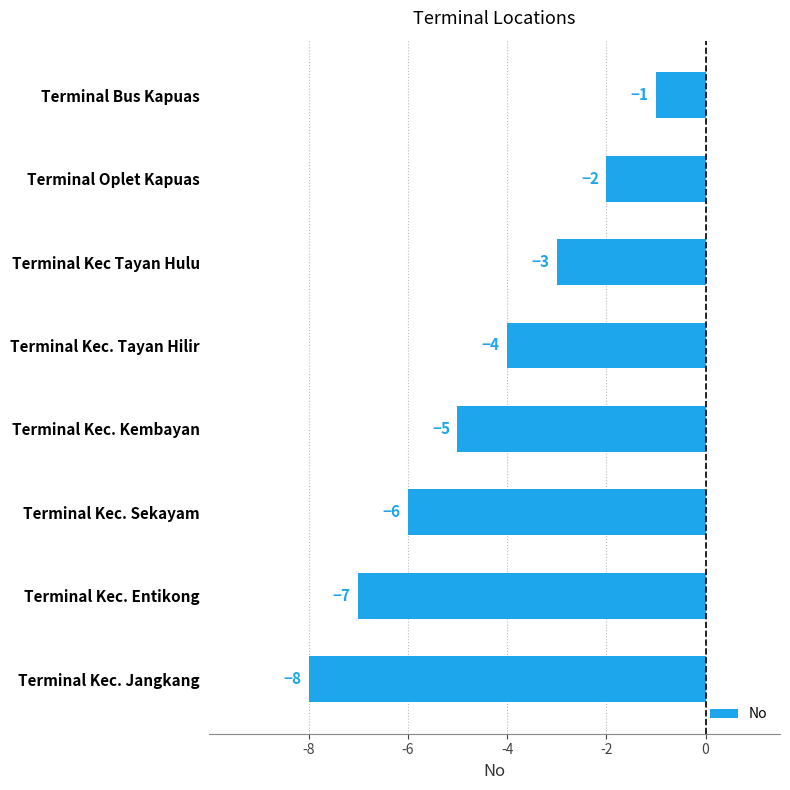

How many data points are less than -4?

4